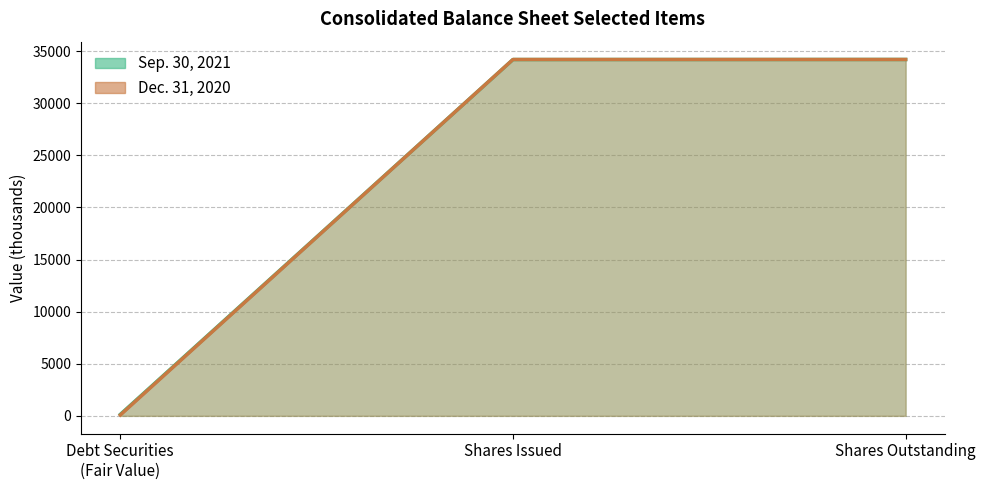

How many lines are shown in the chart?

2